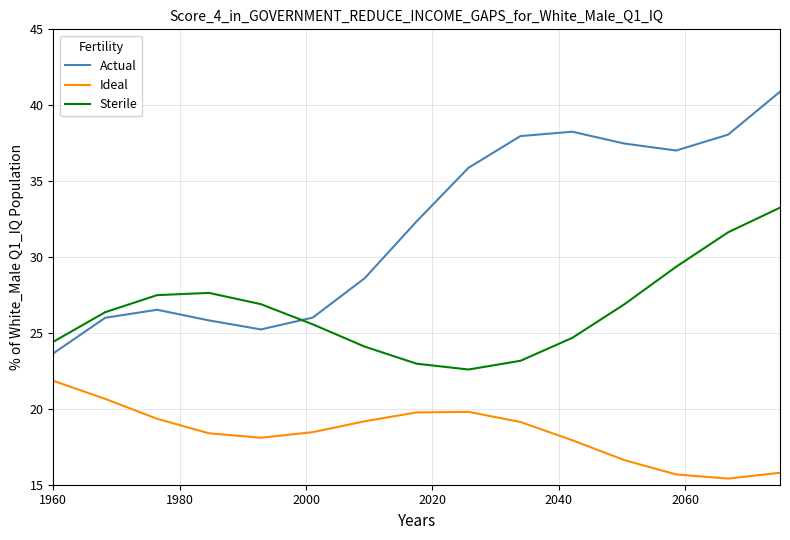

List the series in order of their peak value, highest first.

Actual, Sterile, Ideal